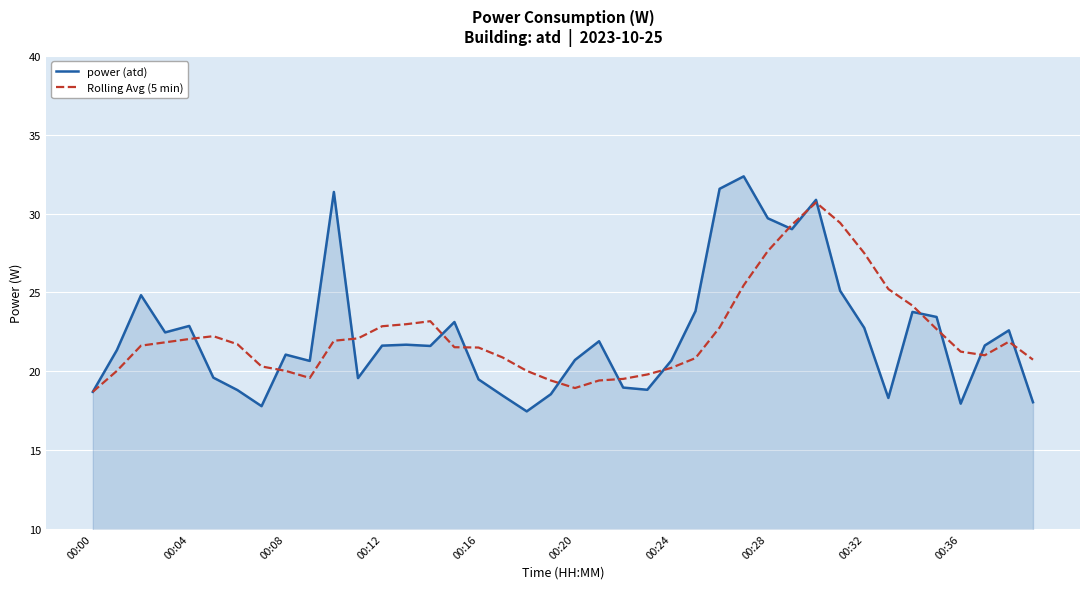

List the series in order of their peak value, lowest first.

Rolling Avg (5 min), power (atd)